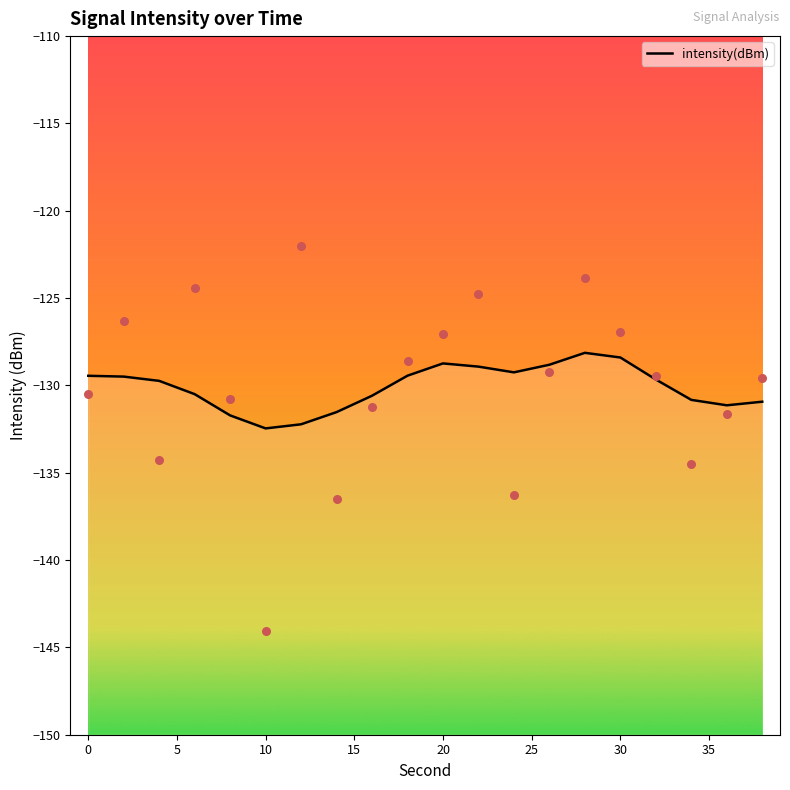

What is the change in value from 10 to 15?

+2.1